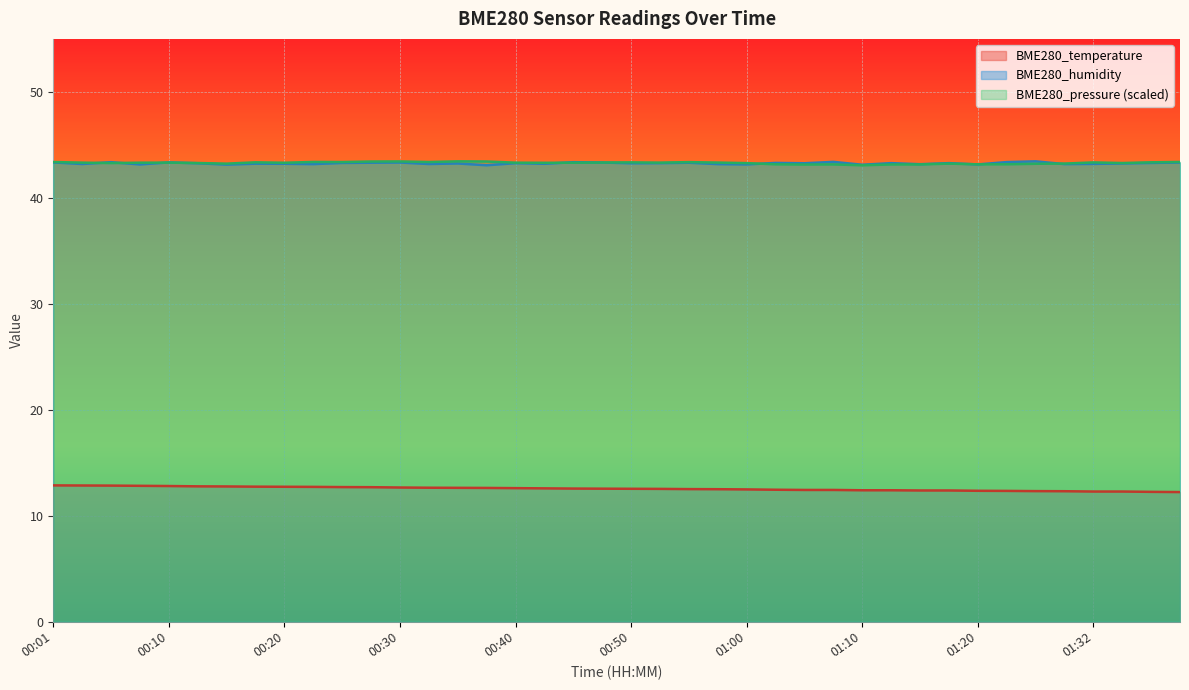

What is the label of the 4th point from the right?

01:32